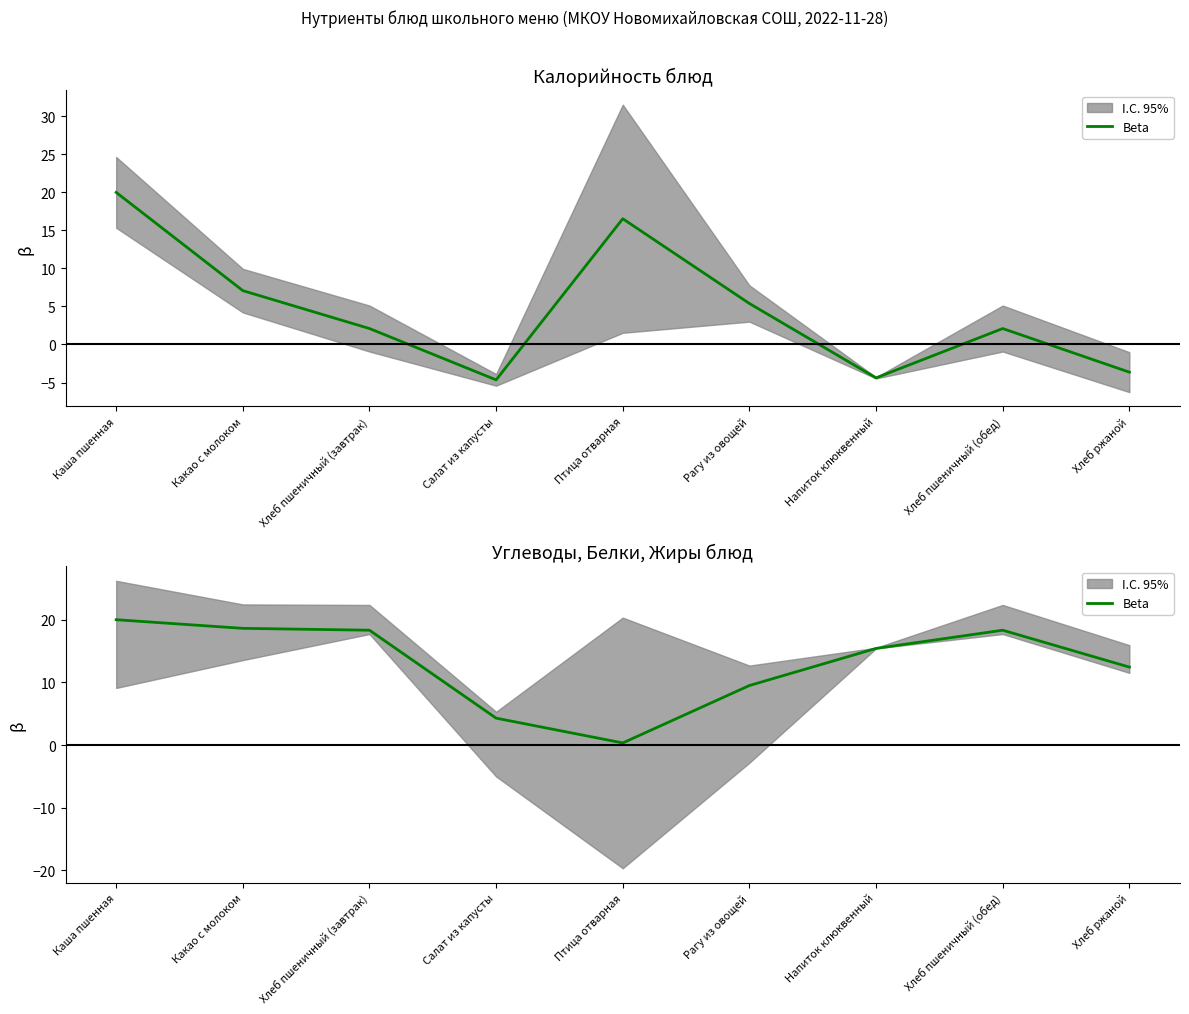

Where is the data nearest to the value 10?

Рагу из овощей